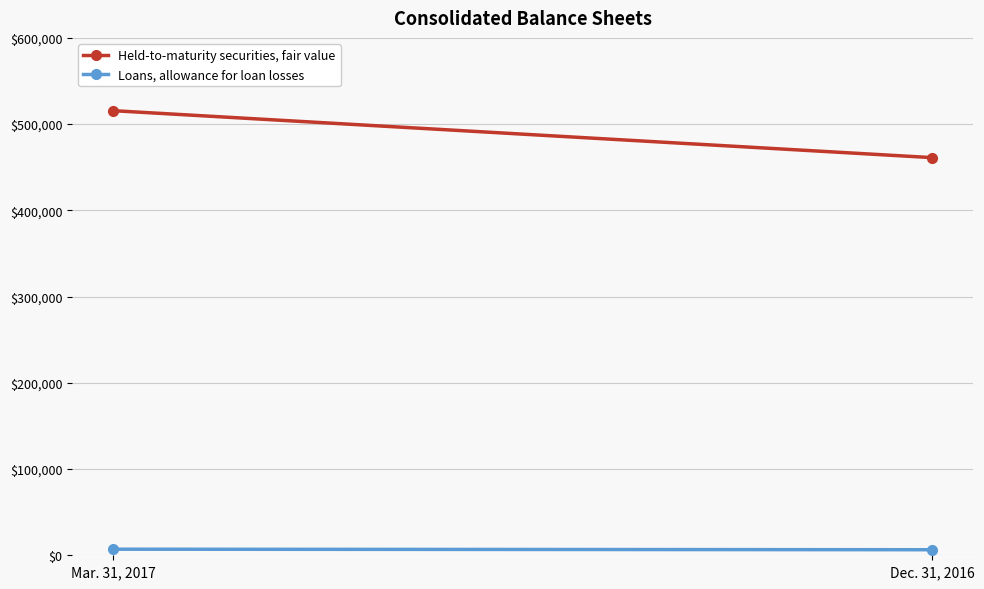

What is the label of the 1st point from the left?

Mar. 31, 2017